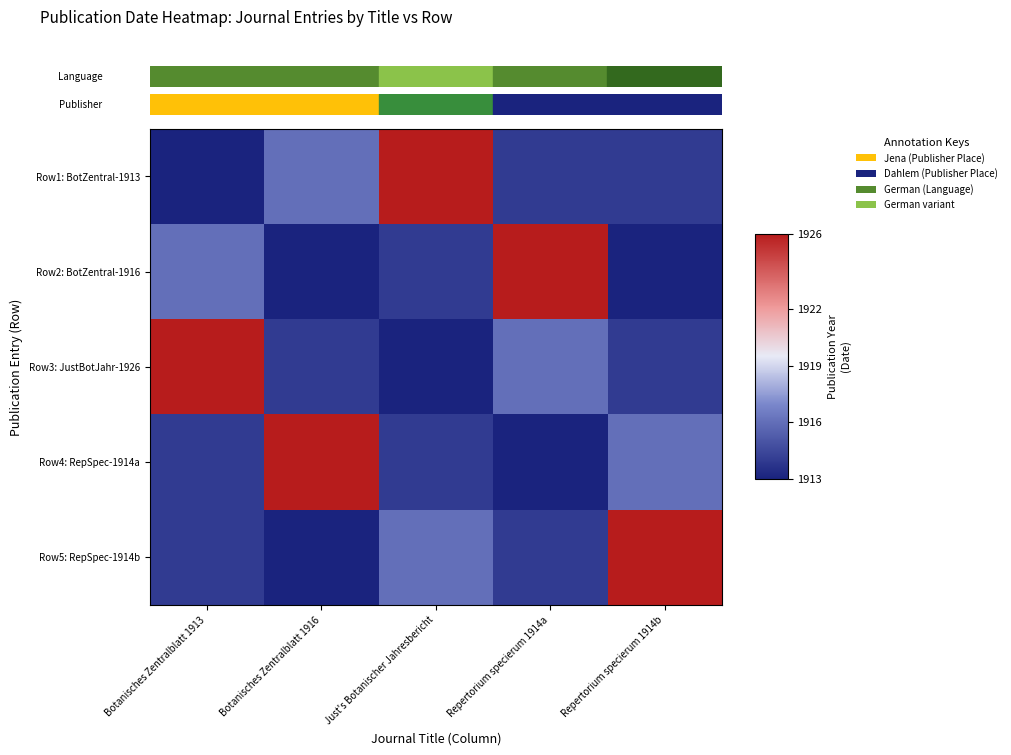

At Just's Botanischer Jahresbericht, list the series in order from smallest to largest.

Row3: JustBotJahr-1926, Row2: BotZentral-1916, Row4: RepSpec-1914a, Row5: RepSpec-1914b, Row1: BotZentral-1913